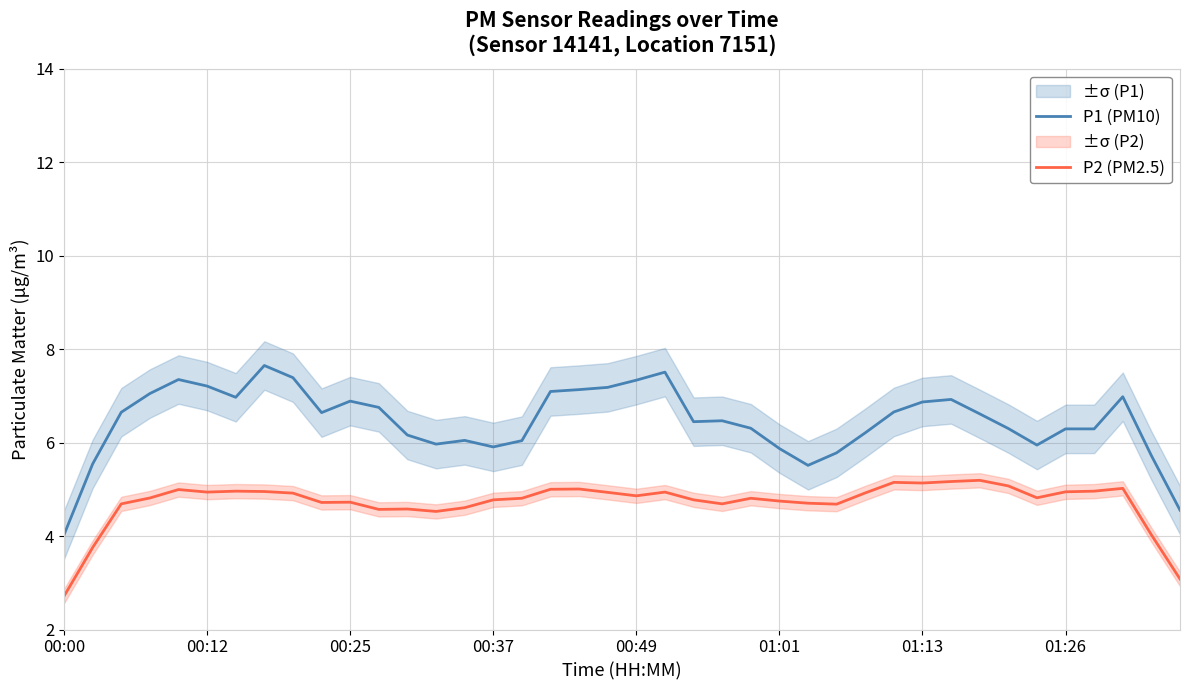

The value of P1 (PM10) at 37 is 9.2. True or false?

False